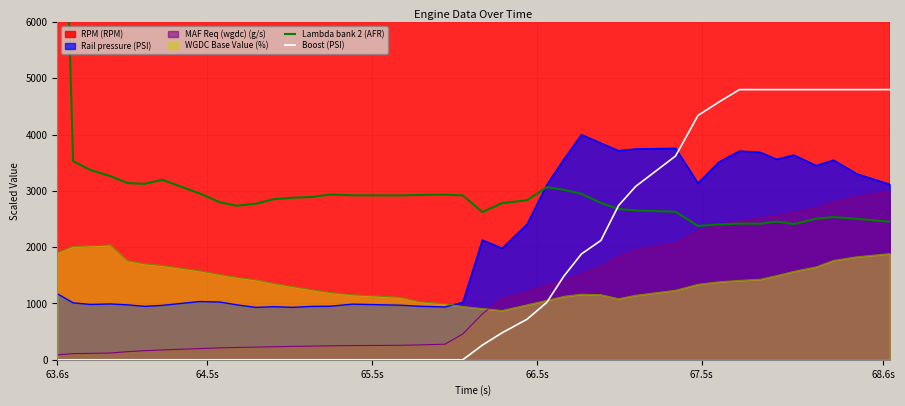

How many times do Boost (PSI) and Lambda bank 2 (AFR) cross each other?

1